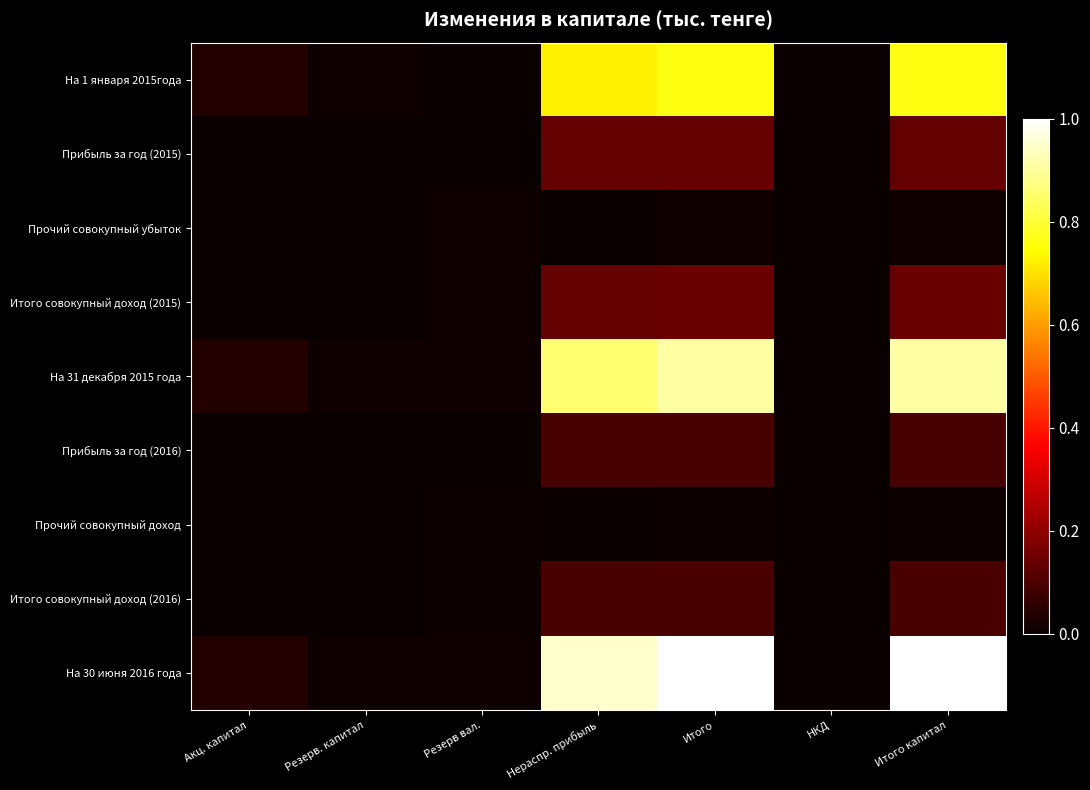

Reading left to right, list all the values displayed in this chart.

На 1 января 2015года: Акц. капитал=0.0	Резерв. капитал=0.0	Резерв вал.=0.0	Нераспр. прибыль=0.7	Итого=0.8	НКД=0.0	Итого капитал=0.8
Прибыль за год (2015): Акц. капитал=0.0	Резерв. капитал=0.0	Резерв вал.=0.0	Нераспр. прибыль=0.1	Итого=0.1	НКД=0.0	Итого капитал=0.1
Прочий совокупный убыток: Акц. капитал=0.0	Резерв. капитал=0.0	Резерв вал.=0.0	Нераспр. прибыль=0.0	Итого=0.0	НКД=0.0	Итого капитал=0.0
Итого совокупный доход (2015): Акц. капитал=0.0	Резерв. капитал=0.0	Резерв вал.=0.0	Нераспр. прибыль=0.1	Итого=0.1	НКД=0.0	Итого капитал=0.1
На 31 декабря 2015 года: Акц. капитал=0.0	Резерв. капитал=0.0	Резерв вал.=0.0	Нераспр. прибыль=0.9	Итого=0.9	НКД=0.0	Итого капитал=0.9
Прибыль за год (2016): Акц. капитал=0.0	Резерв. капитал=0.0	Резерв вал.=0.0	Нераспр. прибыль=0.1	Итого=0.1	НКД=0.0	Итого капитал=0.1
Прочий совокупный доход: Акц. капитал=0.0	Резерв. капитал=0.0	Резерв вал.=0.0	Нераспр. прибыль=0.0	Итого=0.0	НКД=0.0	Итого капитал=0.0
Итого совокупный доход (2016): Акц. капитал=0.0	Резерв. капитал=0.0	Резерв вал.=0.0	Нераспр. прибыль=0.1	Итого=0.1	НКД=0.0	Итого капитал=0.1
На 30 июня 2016 года: Акц. капитал=0.0	Резерв. капитал=0.0	Резерв вал.=0.0	Нераспр. прибыль=0.9	Итого=1.0	НКД=0.0	Итого капитал=1.0